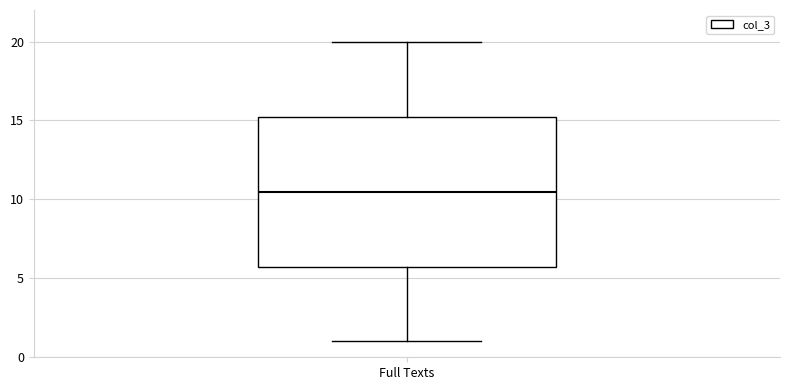

Read this box plot against the y-axis: the position of the median line, the range covered by the box, and the ends of both whiskers. The values are not printed on the chart, so give them approximately, as read against the axis.

median 10.5, box 6.0 to 15.5, whiskers 1.0 to 20.0